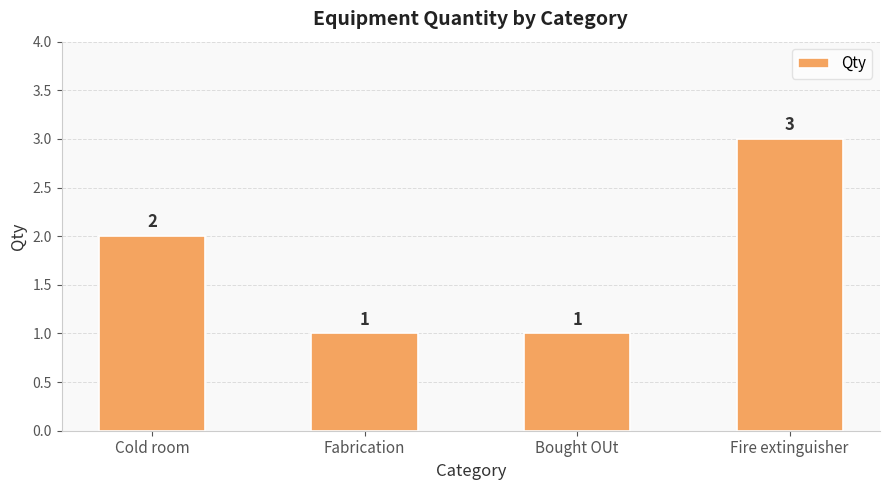

At which category does the chart reach its peak across all series?

Fire extinguisher